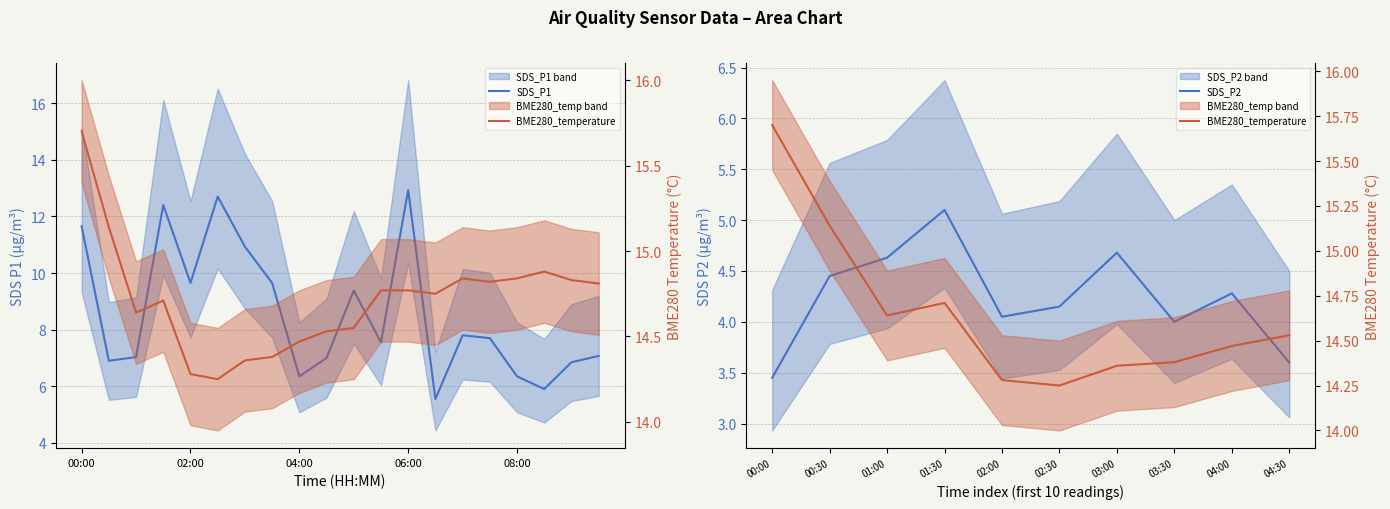

What is the maximum value shown in the chart?

15.7